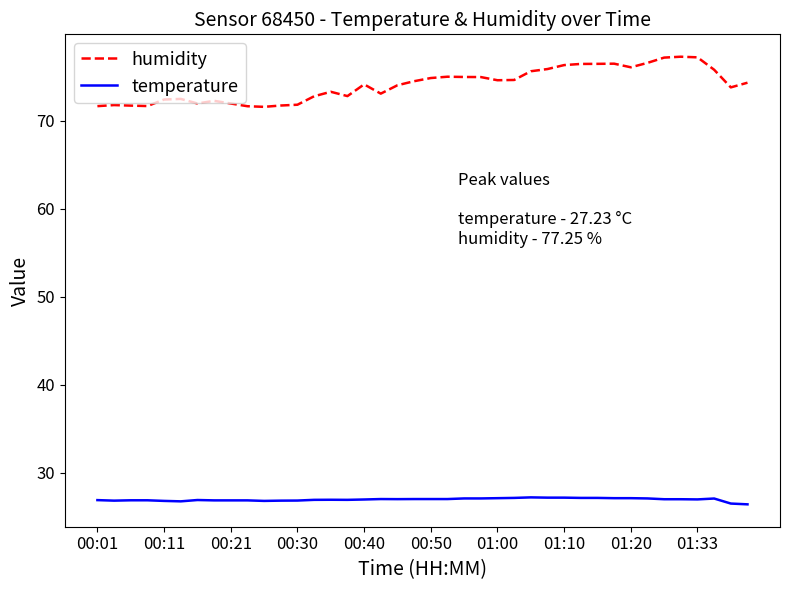

What is the smallest value displayed?

26.4